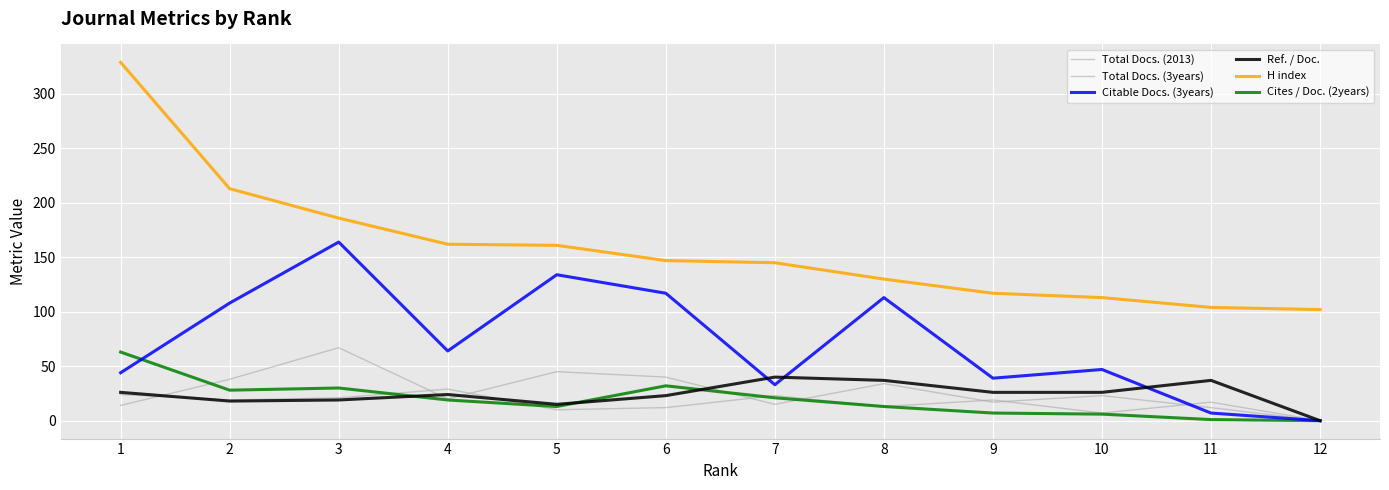

How many lines are shown in the chart?

6